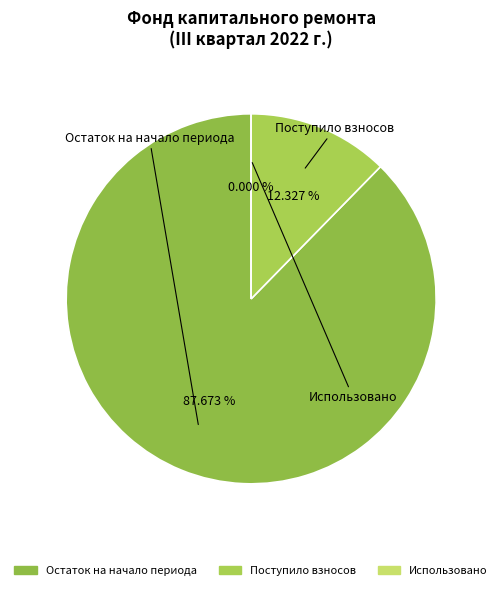

To the nearest percent, what portion does Остаток на начало периода represent?

88%